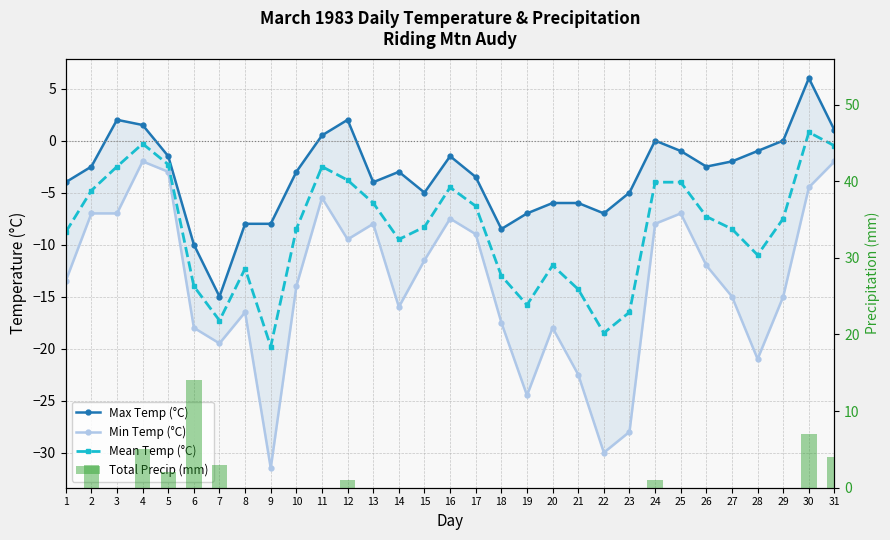

Which series has the largest total across all categories?

Total Precip (mm)